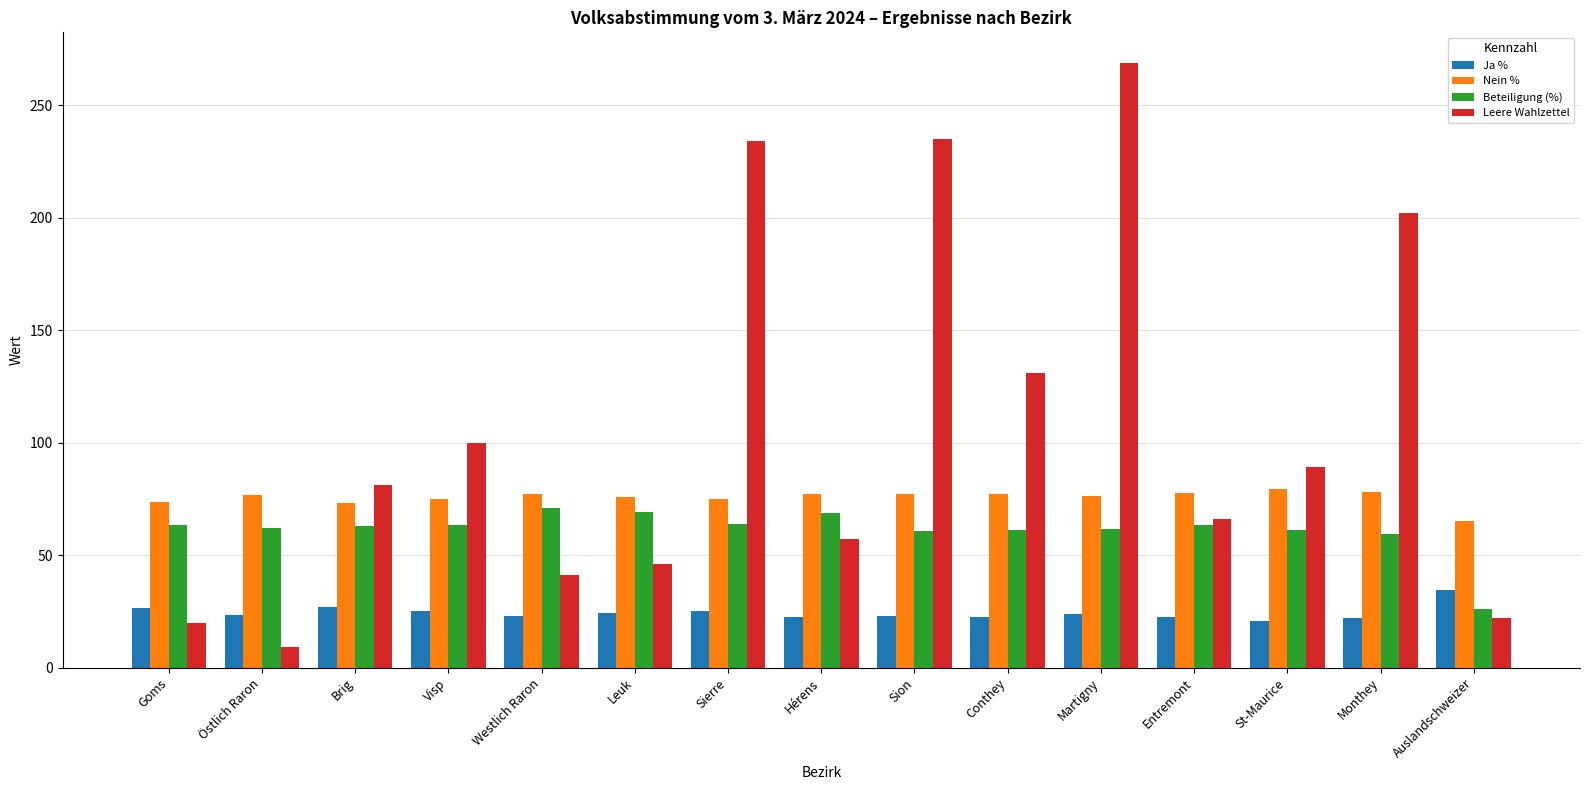

What is the difference between the maximum and second lowest values in the Ja % series?

12.7